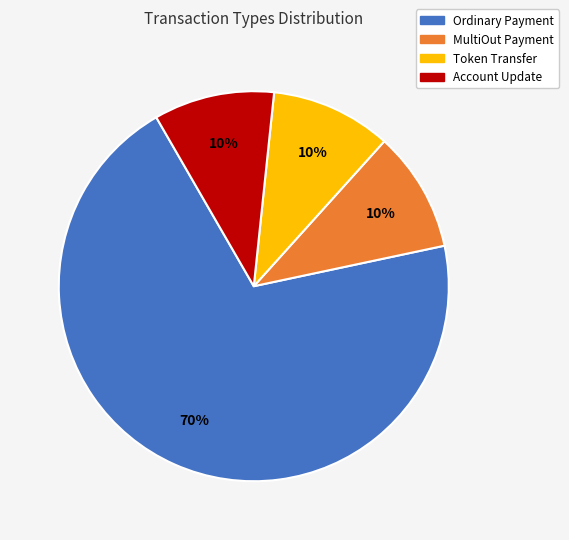

Which category has the biggest portion of the pie?

Ordinary Payment